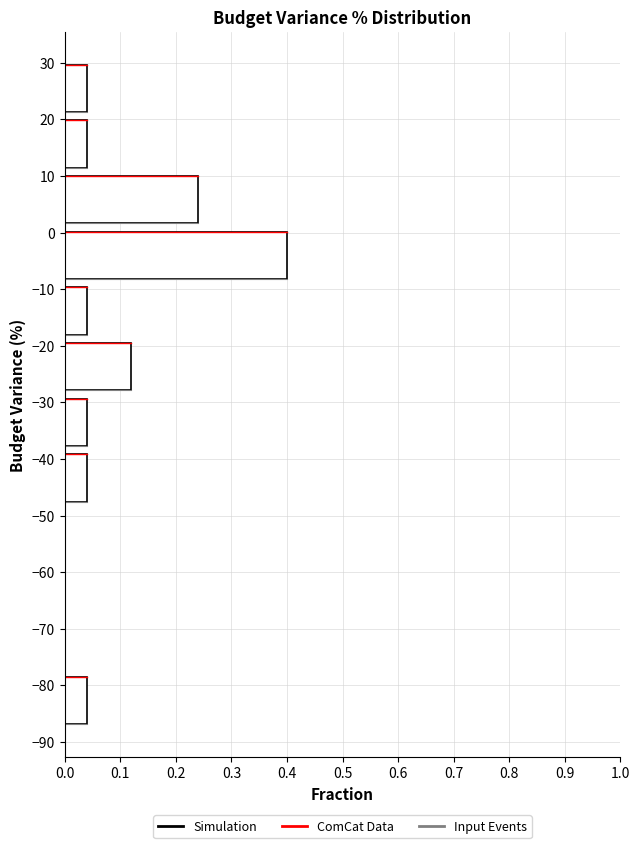

What is the length of the bar covering -48 to -38 on the y-axis? Neither the bar edges nor the lengths are printed on the chart, so give them approximately, as read against the axes.

0.04